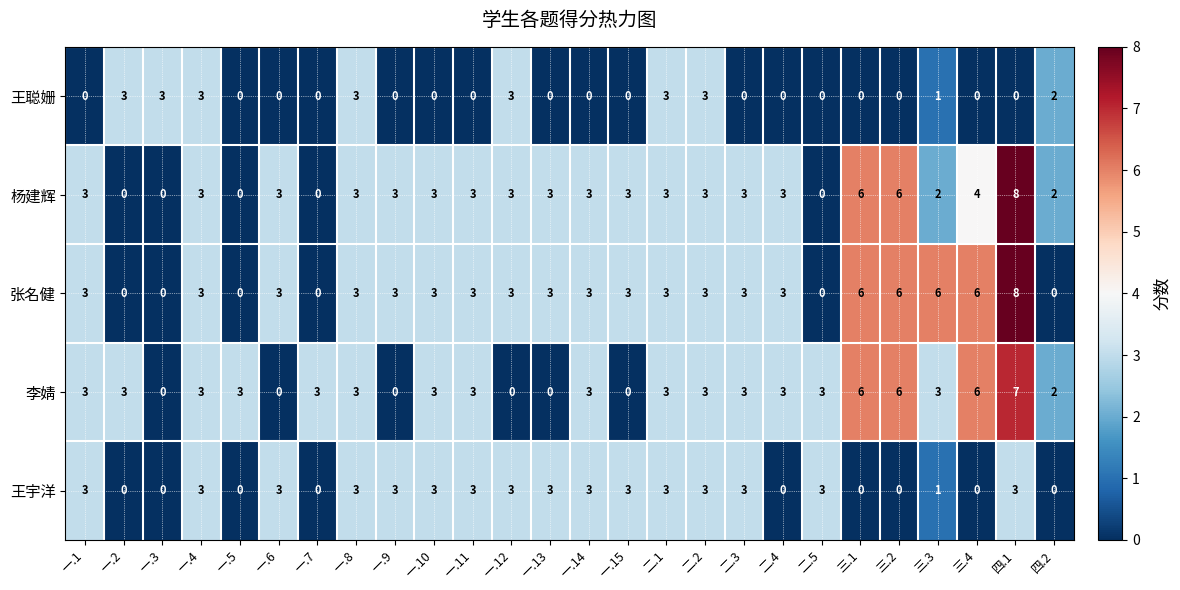

What is the maximum value for 王宇洋?

3